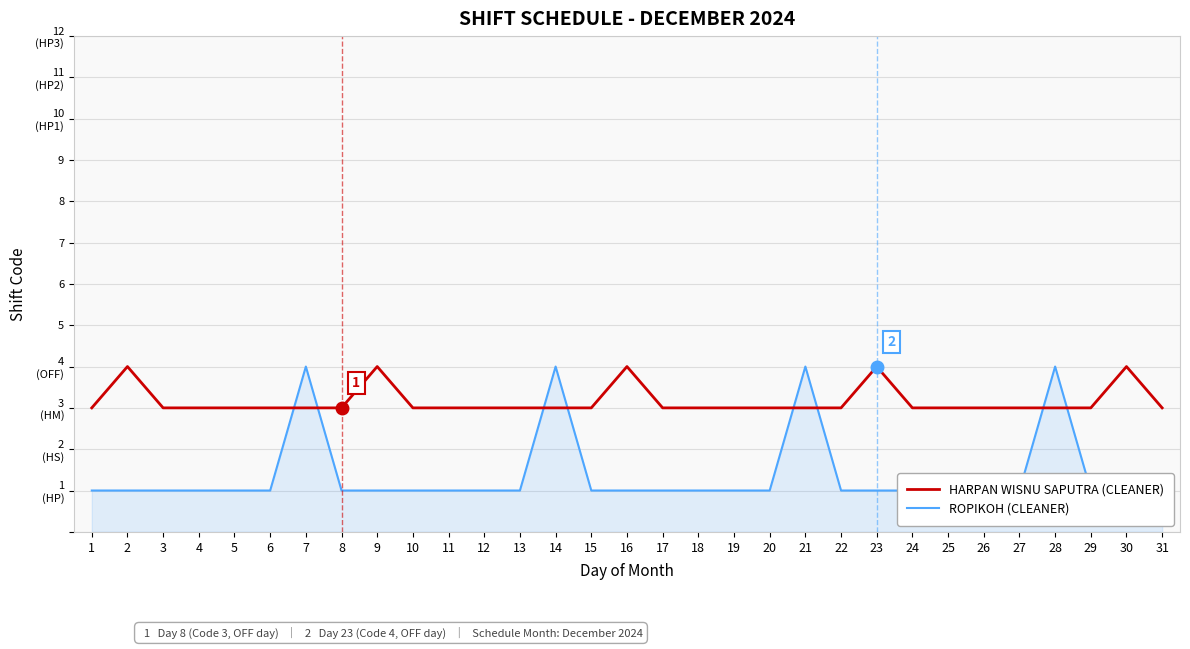

Rank the series at 26 from lowest to highest value.

ROPIKOH (CLEANER), HARPAN WISNU SAPUTRA (CLEANER)